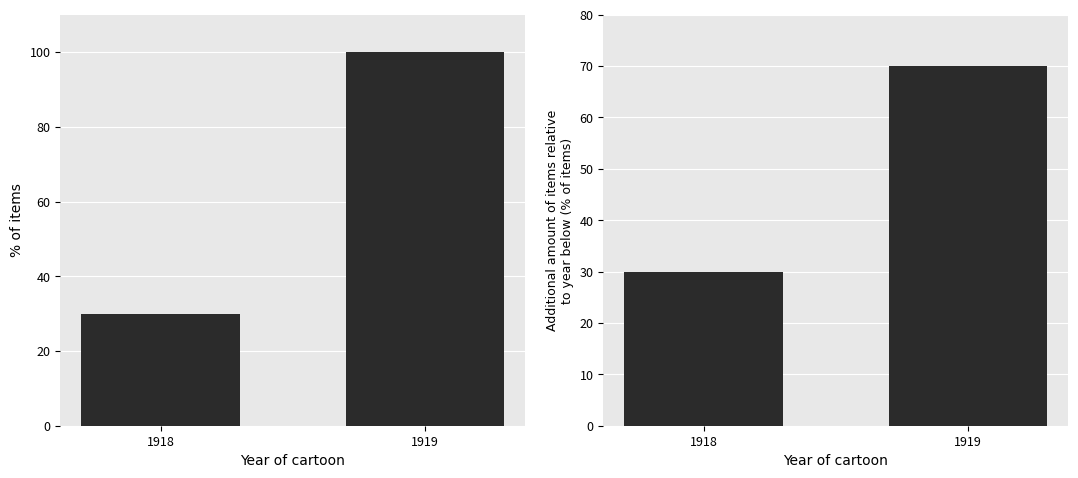

Count the Cumulative % of items values in the range 30 to 100.

2